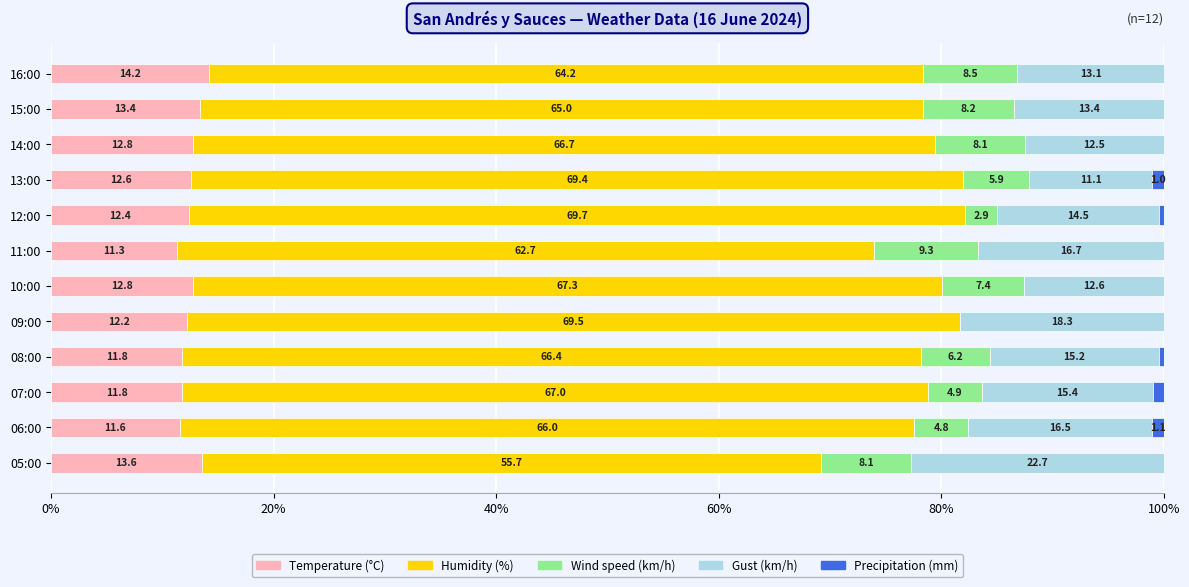

The Temperature (°C) series shows 5.5 at 06:00. True or false?

False